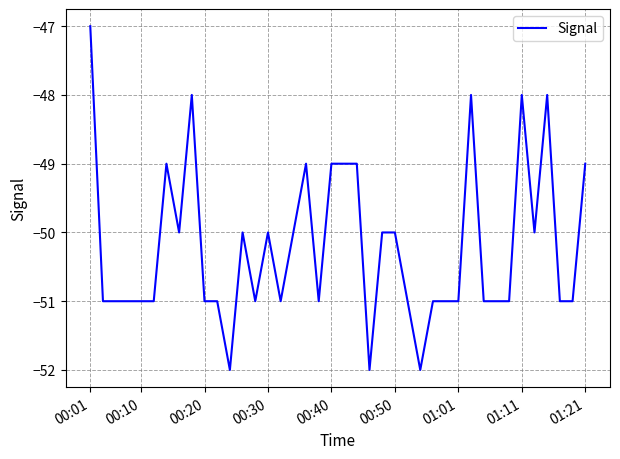

What is the smallest value displayed?

-52